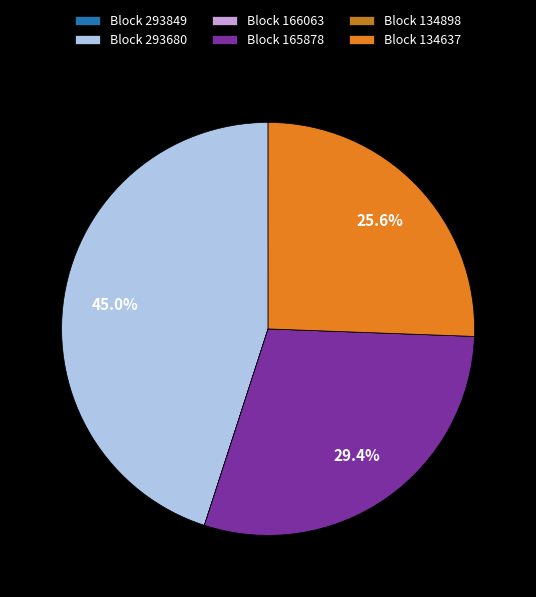

Count the number of slices in the pie.

6